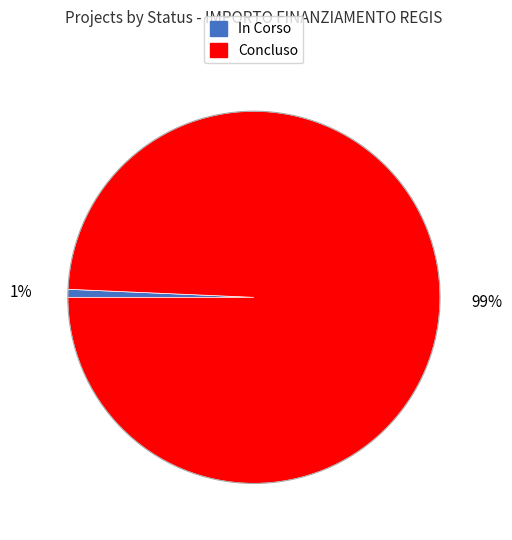

Does Concluso represent more than half of the total?

Yes